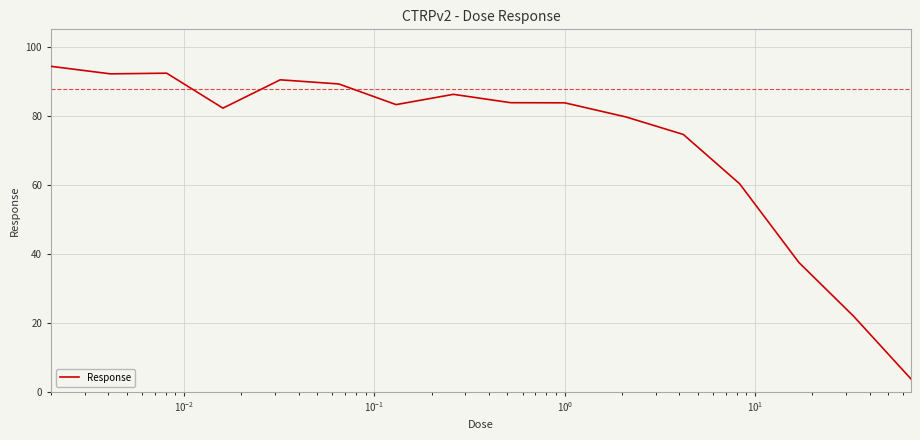

How many interior local valleys (lower than both neighbors) does the data have?

3